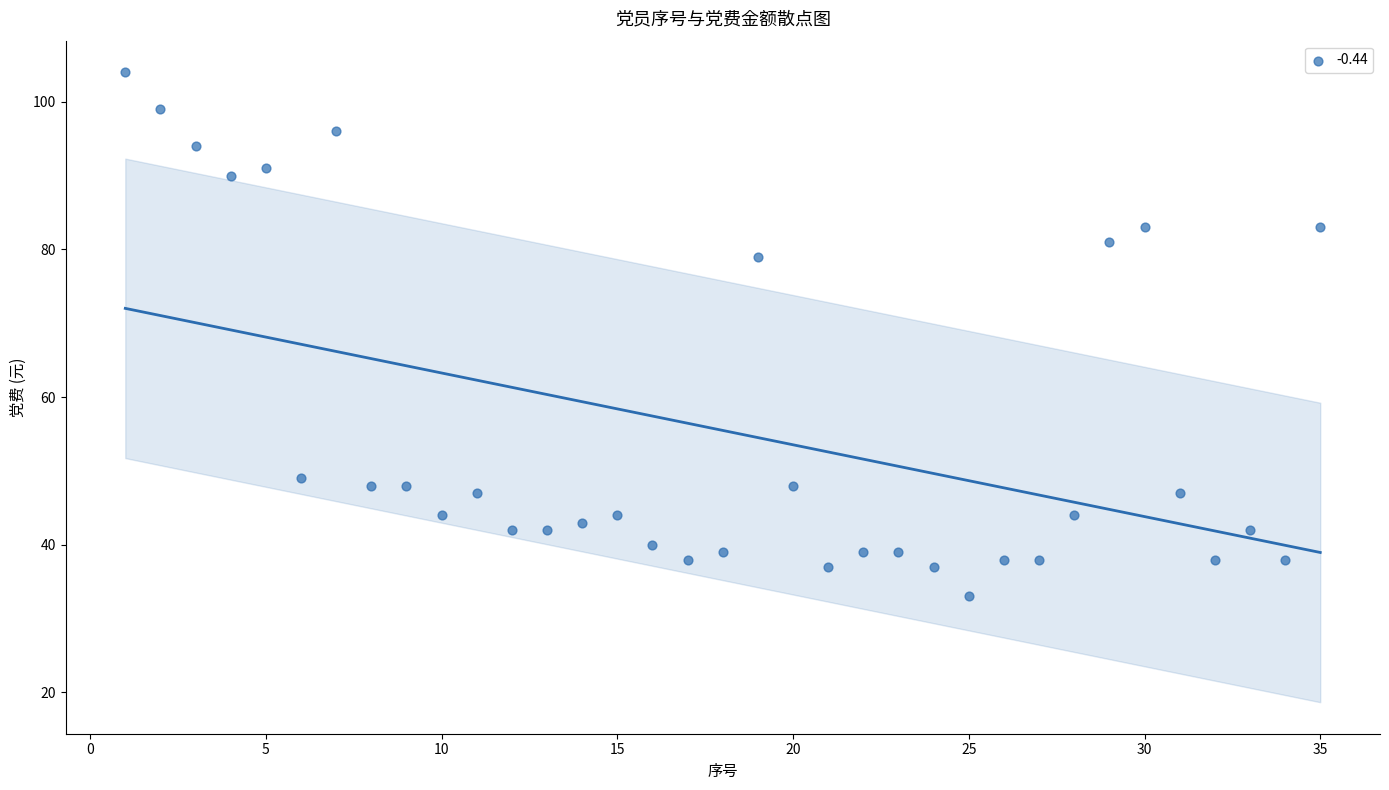

What Y value in the scatter plot is closest to 68?

79